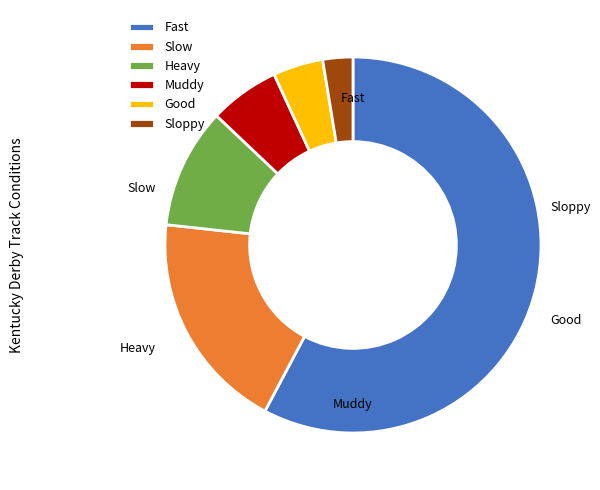

To the nearest percent, what percentage of the pie is Heavy?

10%